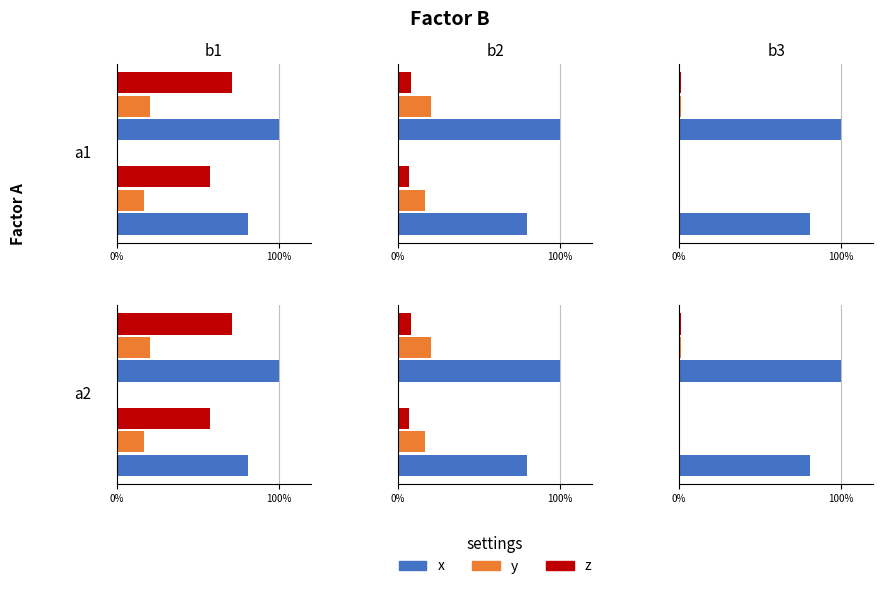

What is the label of the 2nd bar from the left?

100%